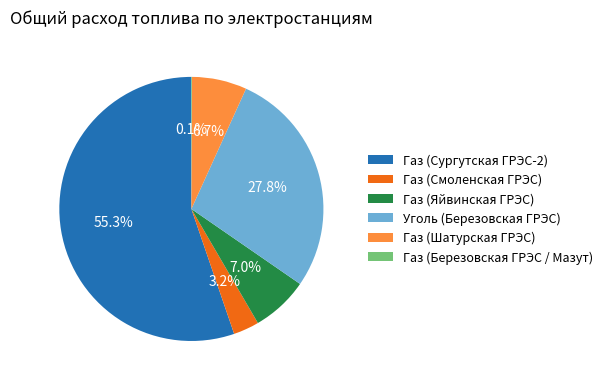

Which has a higher value, Газ (Шатурская ГРЭС) or Уголь (Березовская ГРЭС)?

Уголь (Березовская ГРЭС)